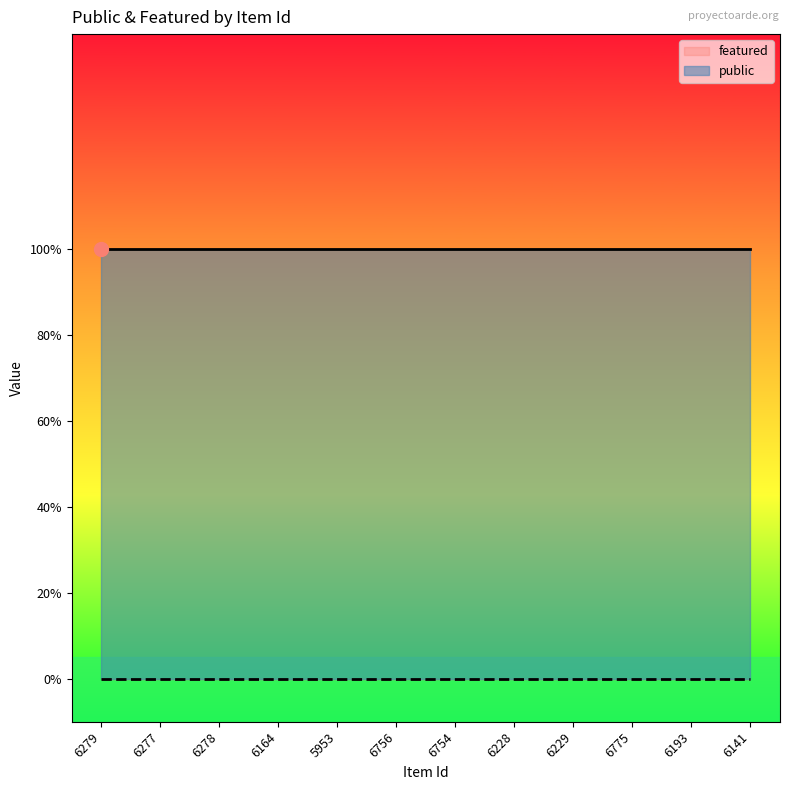

What is the label of the 6th point from the right?

6754